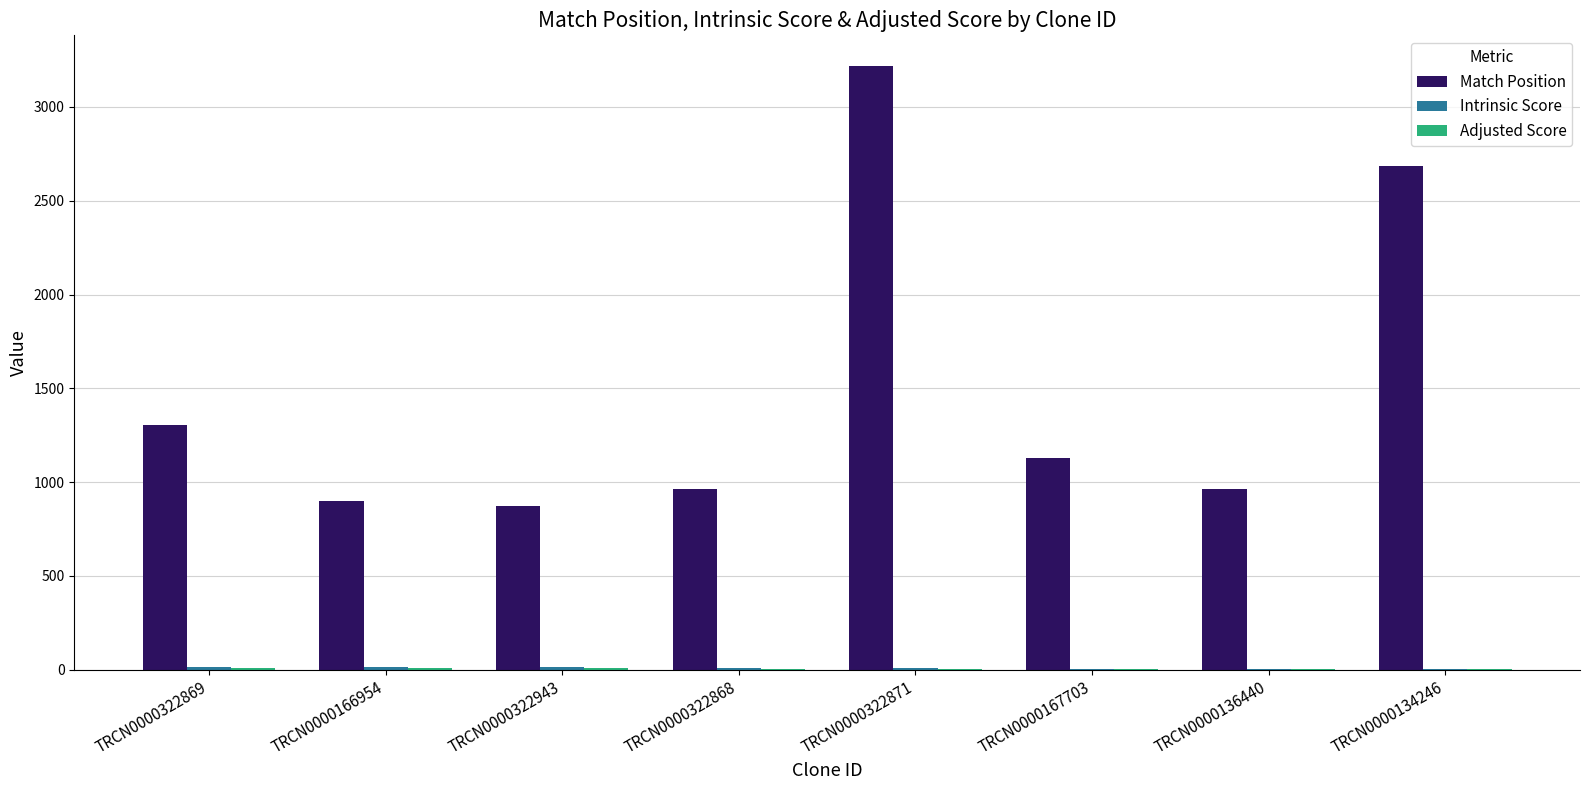

At which label does Match Position reach its peak?

TRCN0000322871